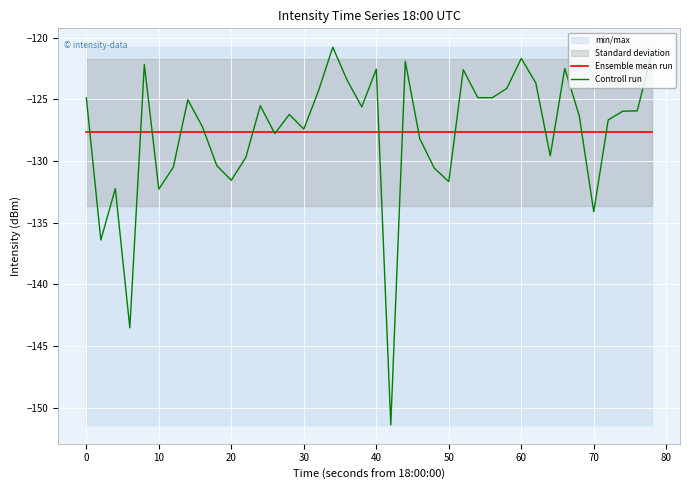

What is the sum of all Controll run values?

-5107.8